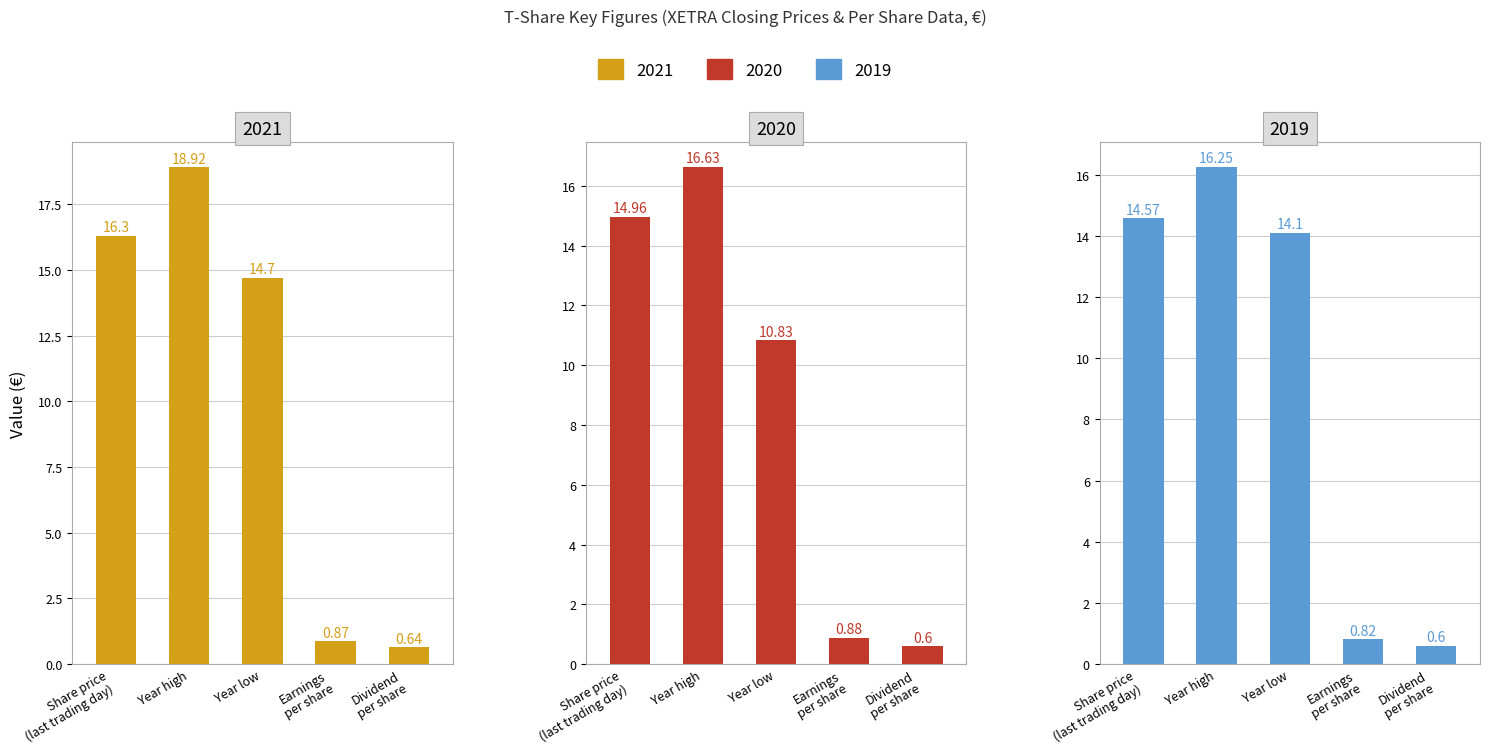

Which series changed the most between Share price
(last trading day) and Earnings
per share?

2021